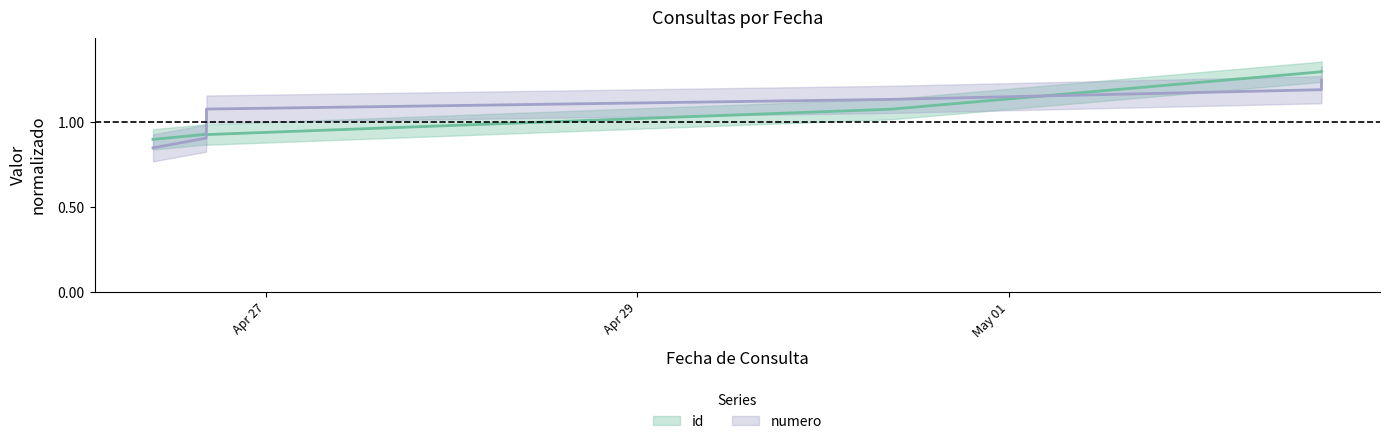

What is the average value of the id series?

1.0